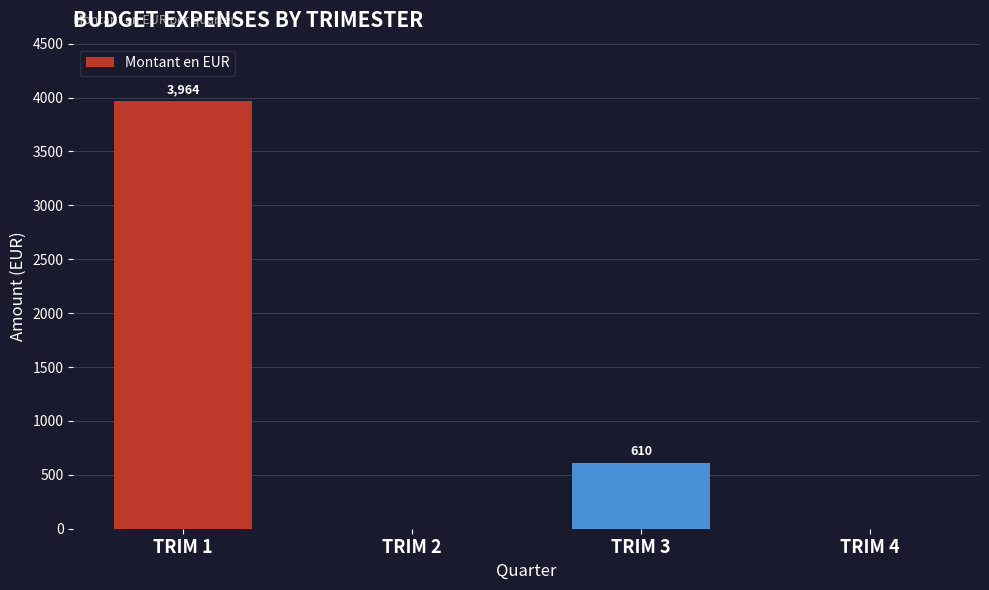

Where is the data nearest to the value 1981?

TRIM 3